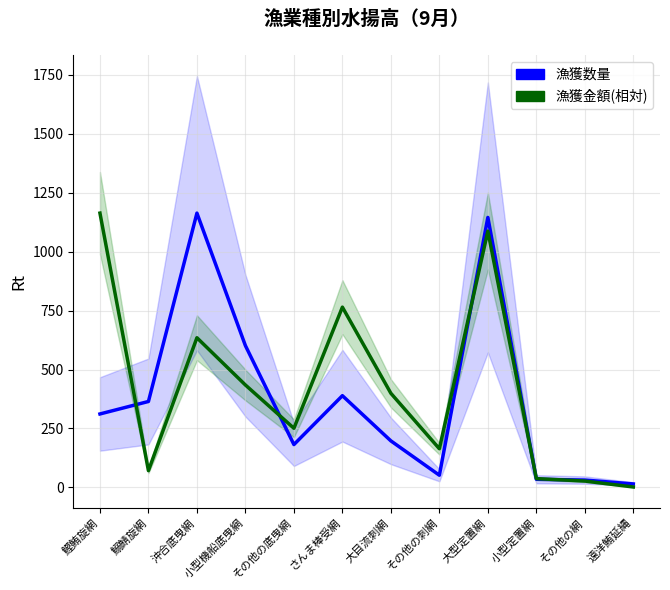

Where is the first local maximum for 漁獲金額(相対)?

沖合底曳網